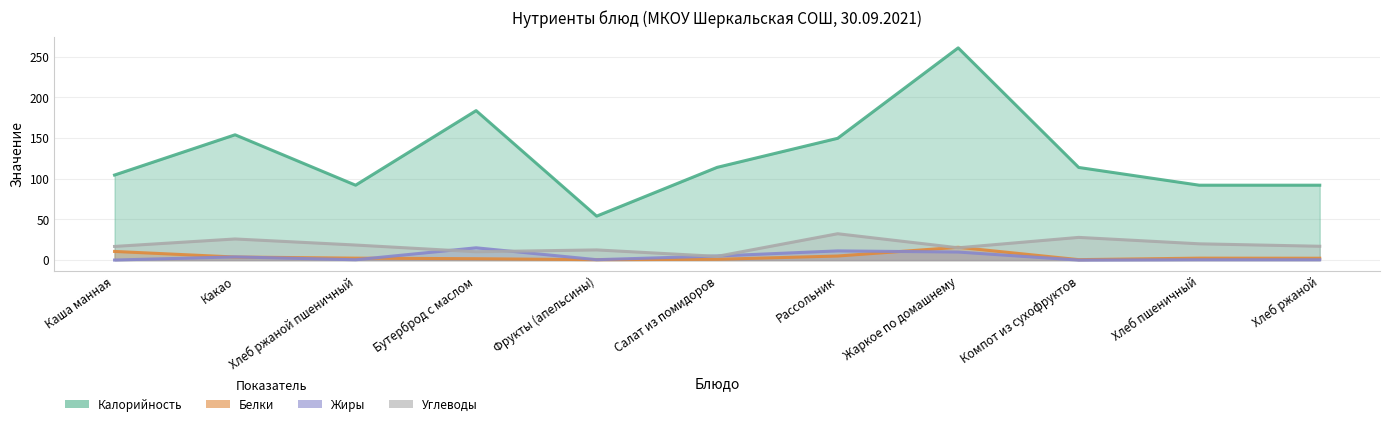

What position from the right is Какао?

10